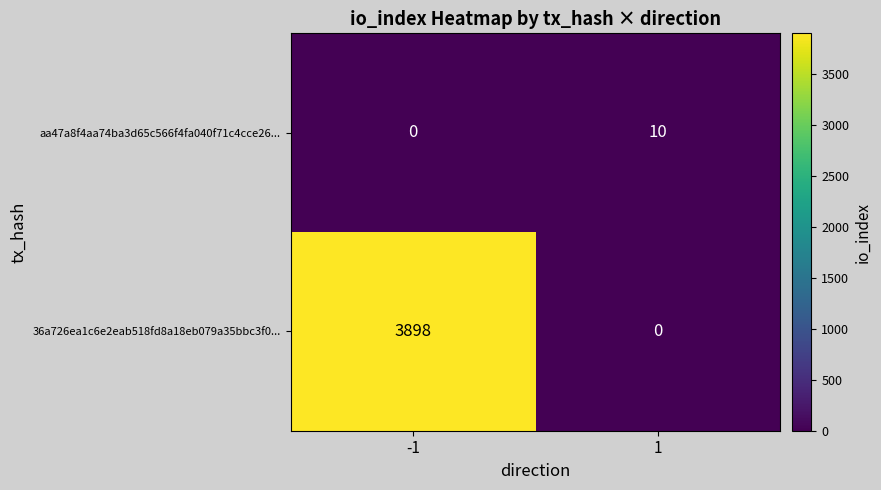

What is the total value across all series at 1?

10